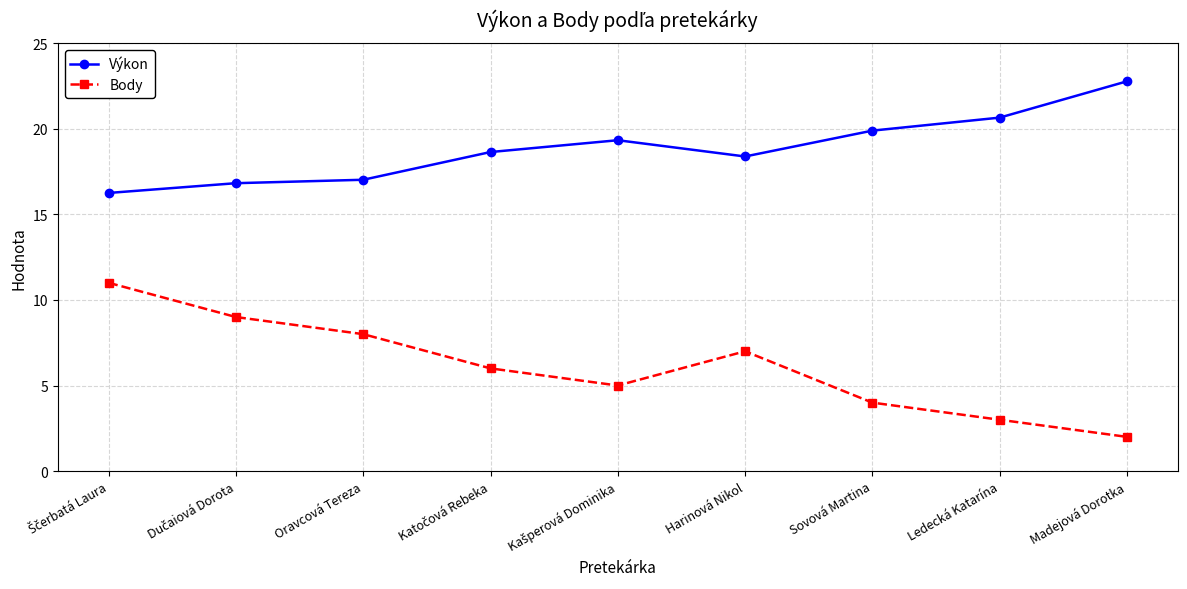

Which series changed the most between Sovová Martina and Madejová Dorotka?

Výkon